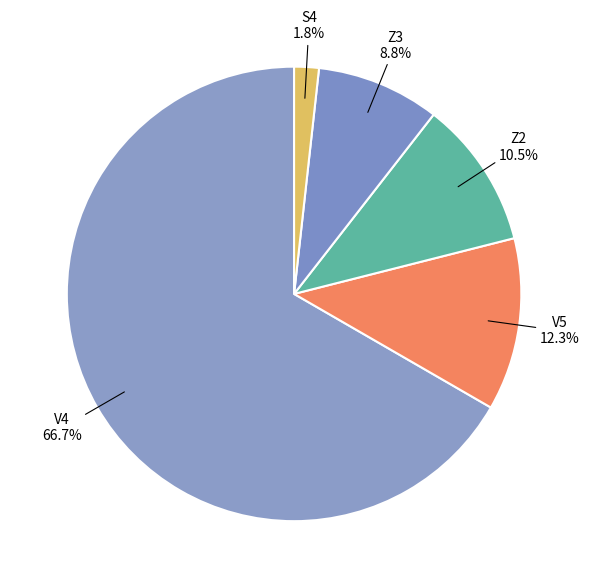

To the nearest percent, what is the difference between the largest and smallest slice percentages?

65%